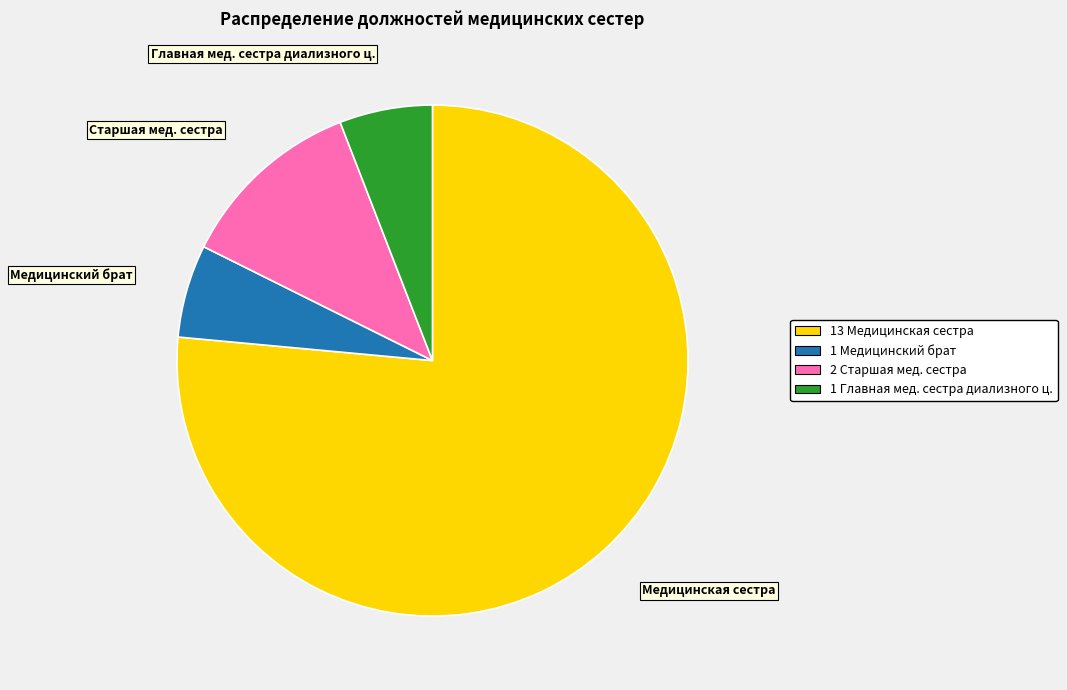

Is the sum of Медицинская сестра and Старшая мед. сестра greater than half?

Yes